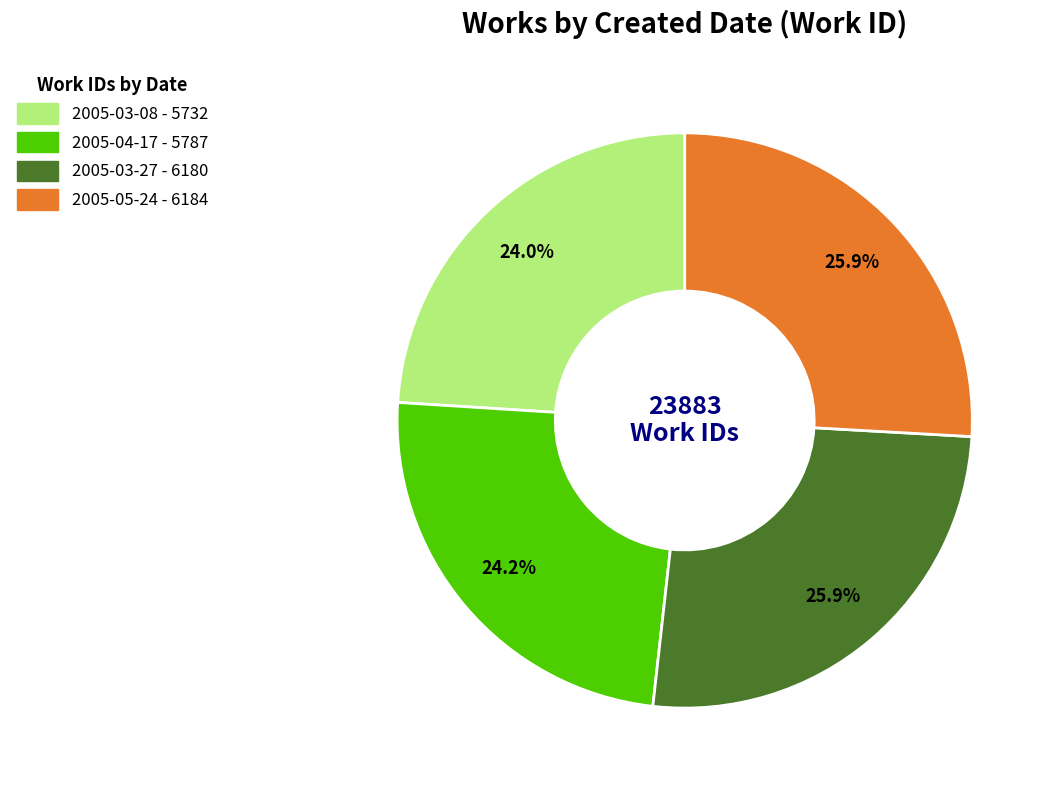

How many slices are in this pie chart?

4